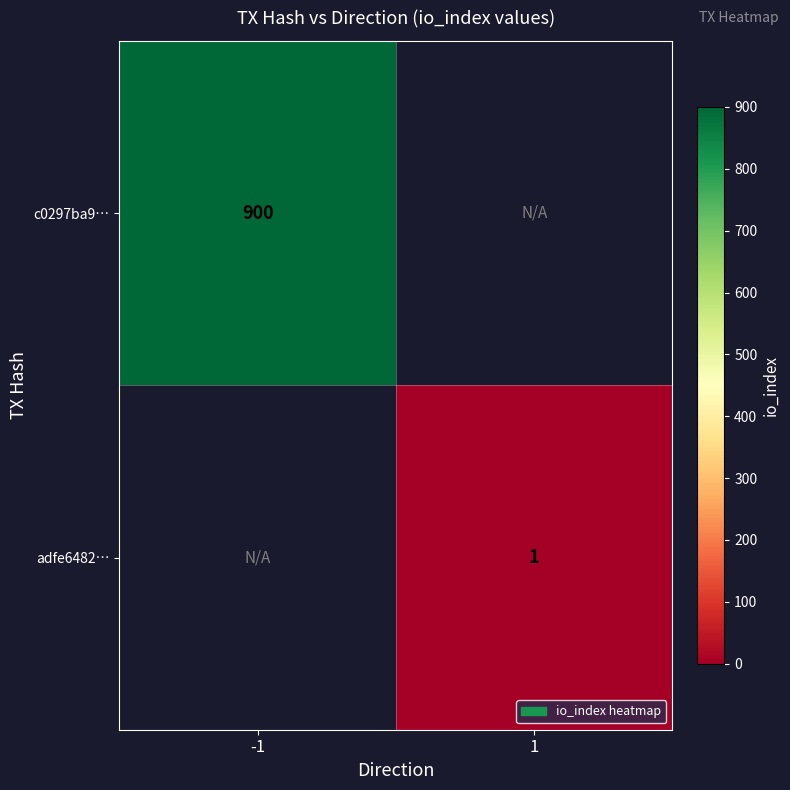

The adfe6482… series shows 1 at 1. True or false?

True